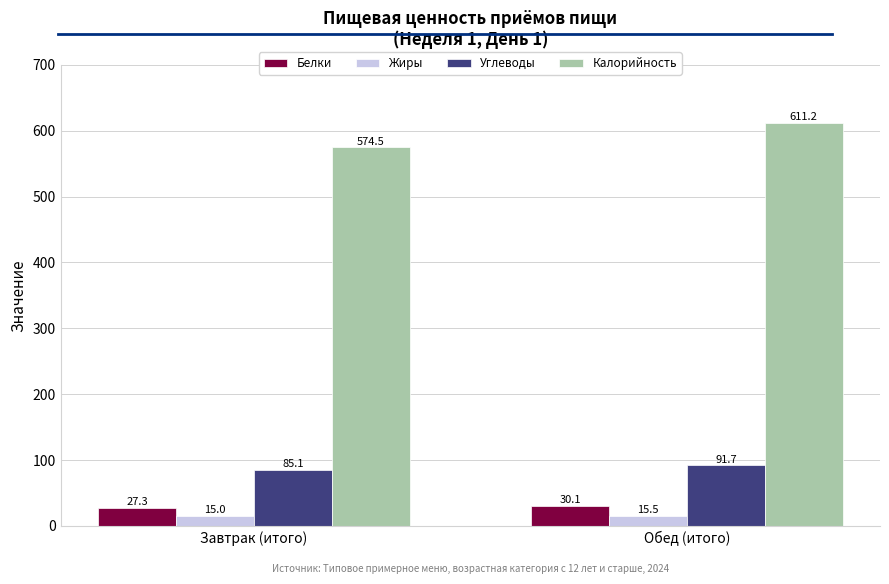

What is the difference between the maximum and minimum values in the Белки series?

2.8